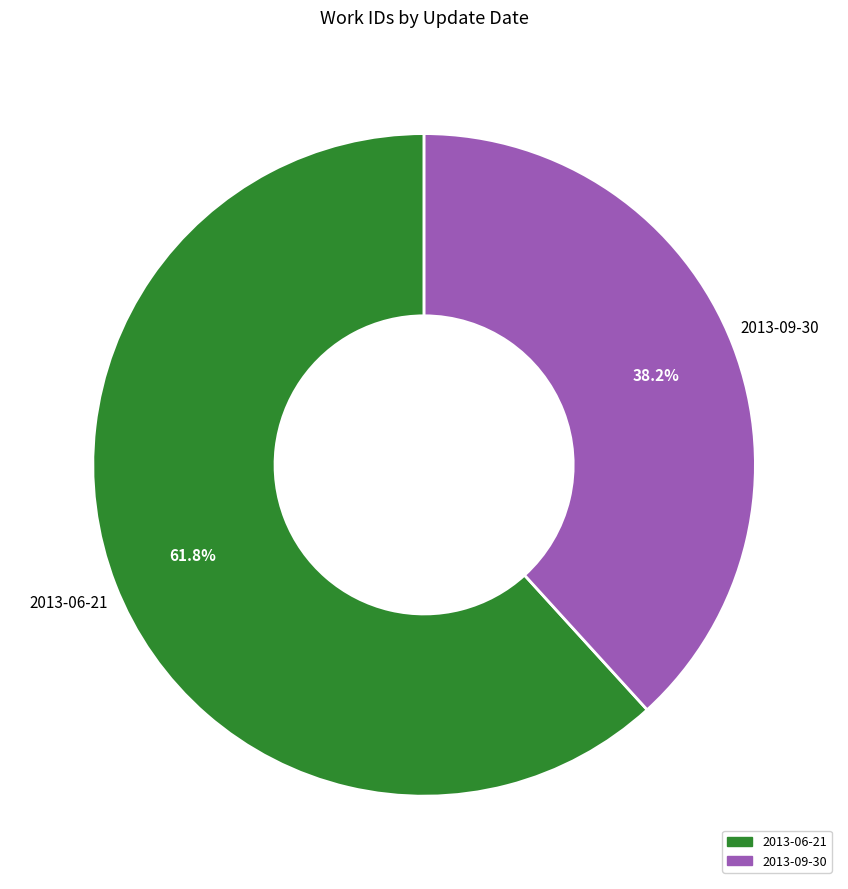

To the nearest percent, what is the average slice percentage?

50%